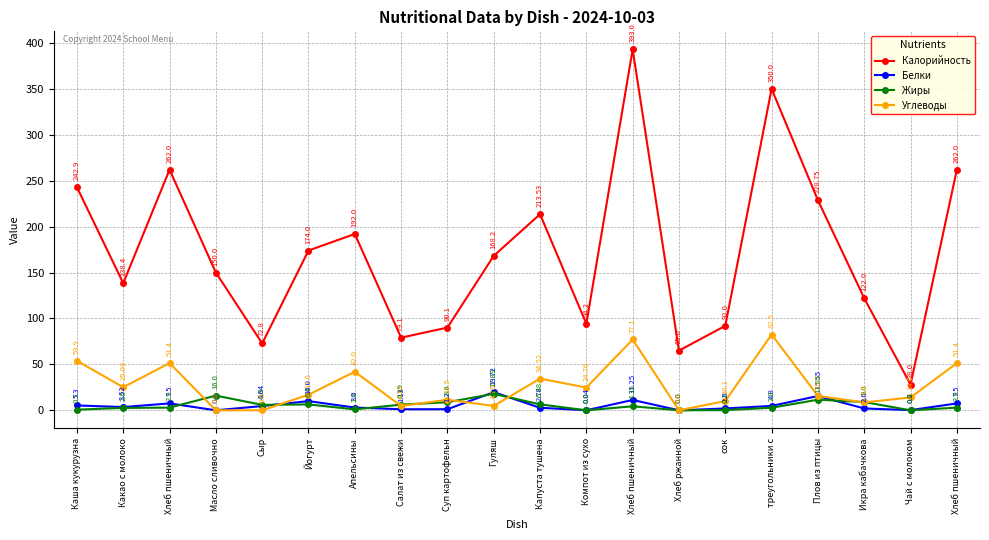

Which category has the lowest value across all series?

Масло сливочно